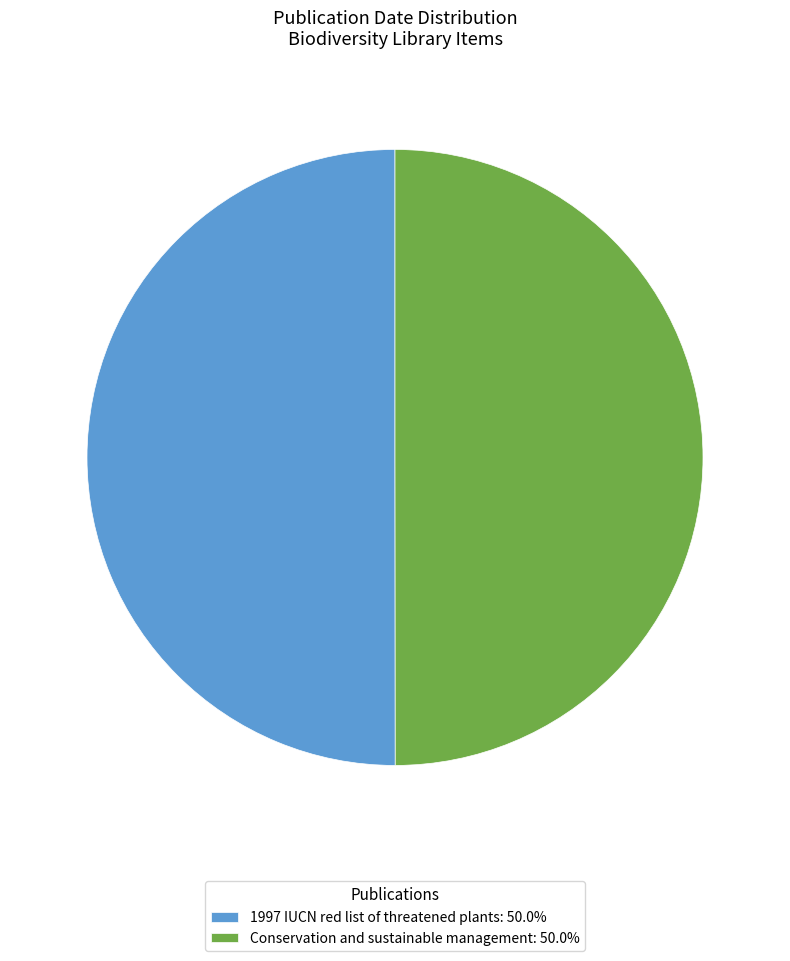

Do 1997 IUCN red list of threatened plants: 50.0% and Conservation and sustainable management: 50.0% together represent more than half of the pie?

Yes